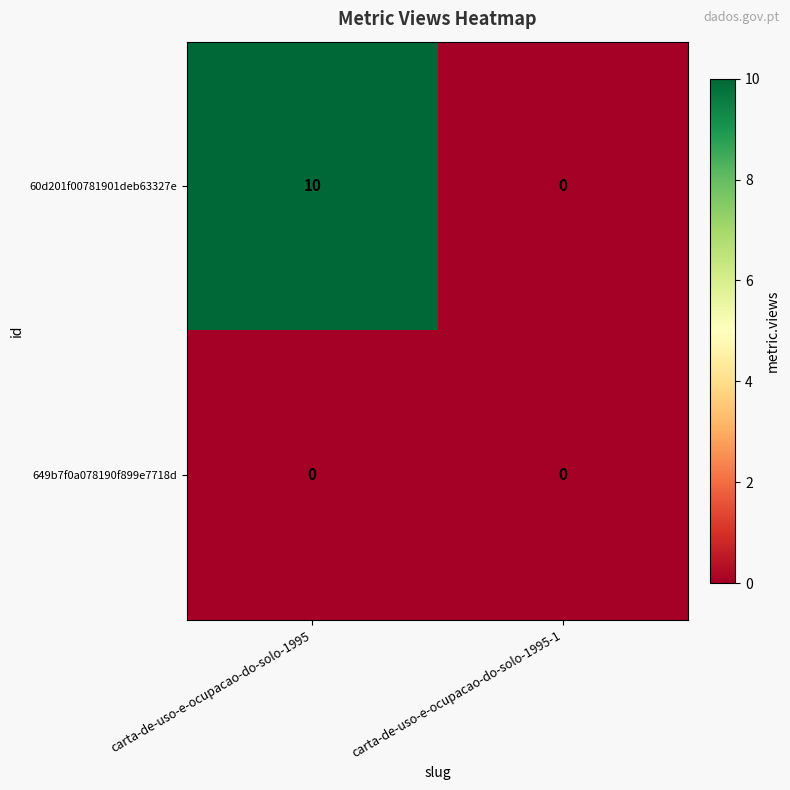

Reading right to left, extract all data points from this chart.

60d201f00781901deb63327e: carta-de-uso-e-ocupacao-do-solo-1995-1=0	carta-de-uso-e-ocupacao-do-solo-1995=10
649b7f0a078190f899e7718d: carta-de-uso-e-ocupacao-do-solo-1995-1=0	carta-de-uso-e-ocupacao-do-solo-1995=0